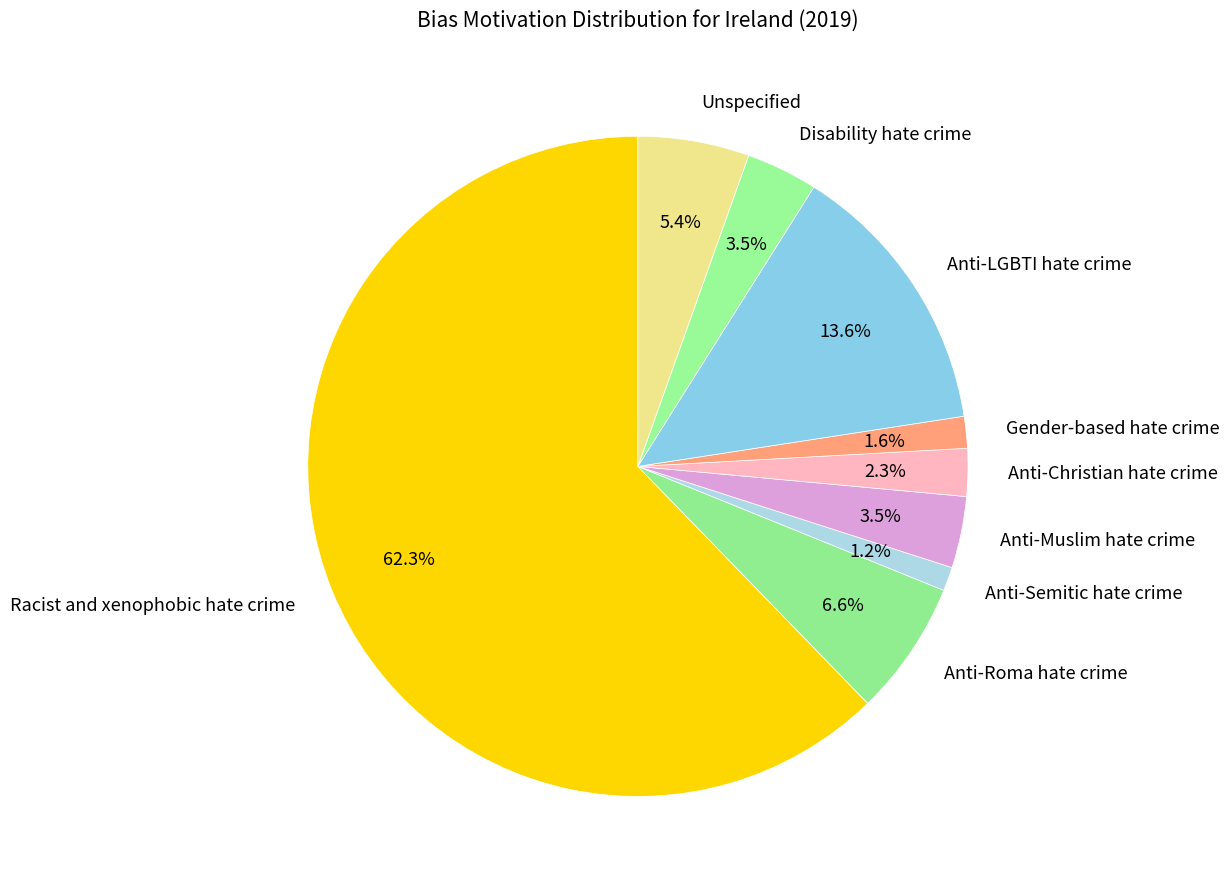

Which has a higher value, Anti-Muslim hate crime or Racist and xenophobic hate crime?

Racist and xenophobic hate crime